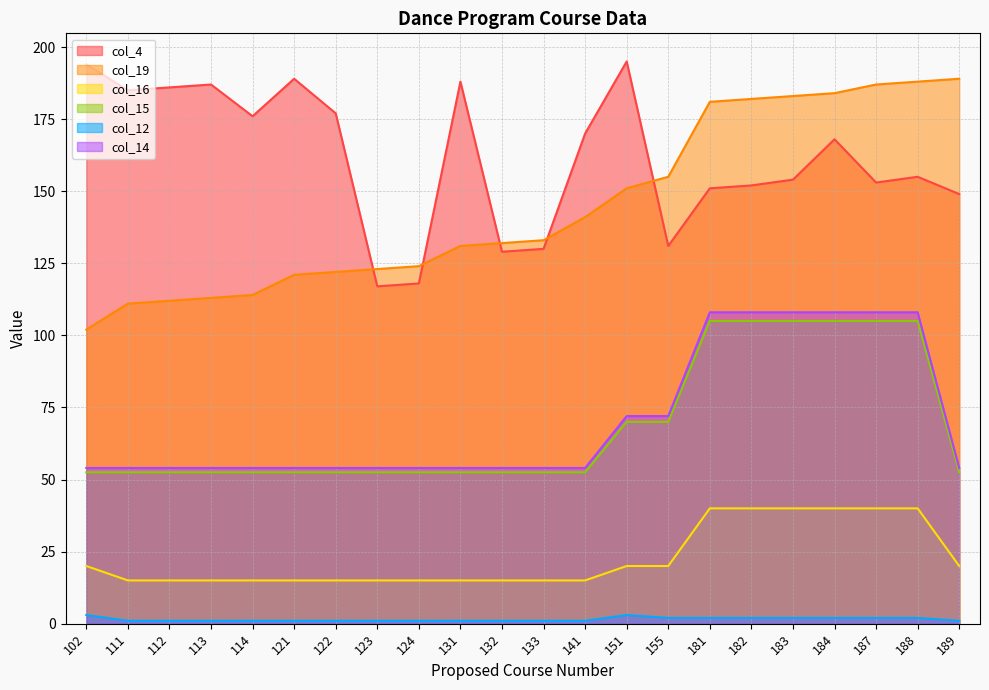

The value of col_19 at 189 is 257.3. True or false?

False